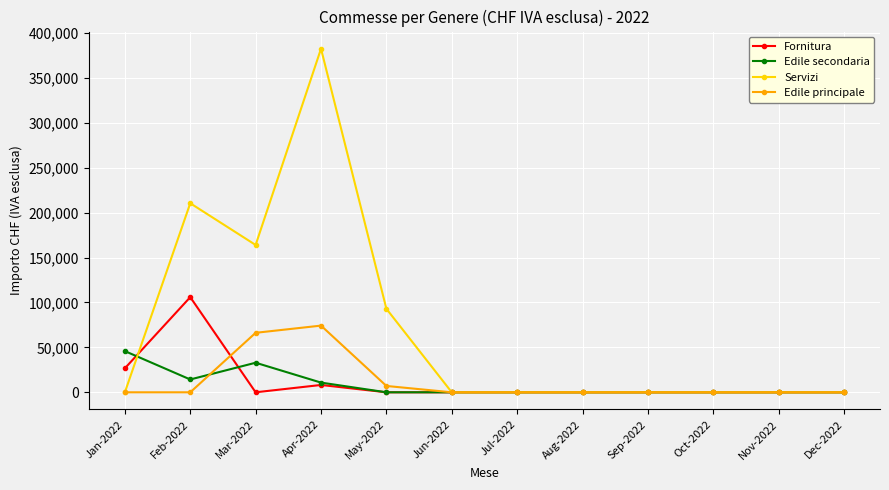

Rank the series at Feb-2022 from highest to lowest value.

Servizi, Fornitura, Edile secondaria, Edile principale